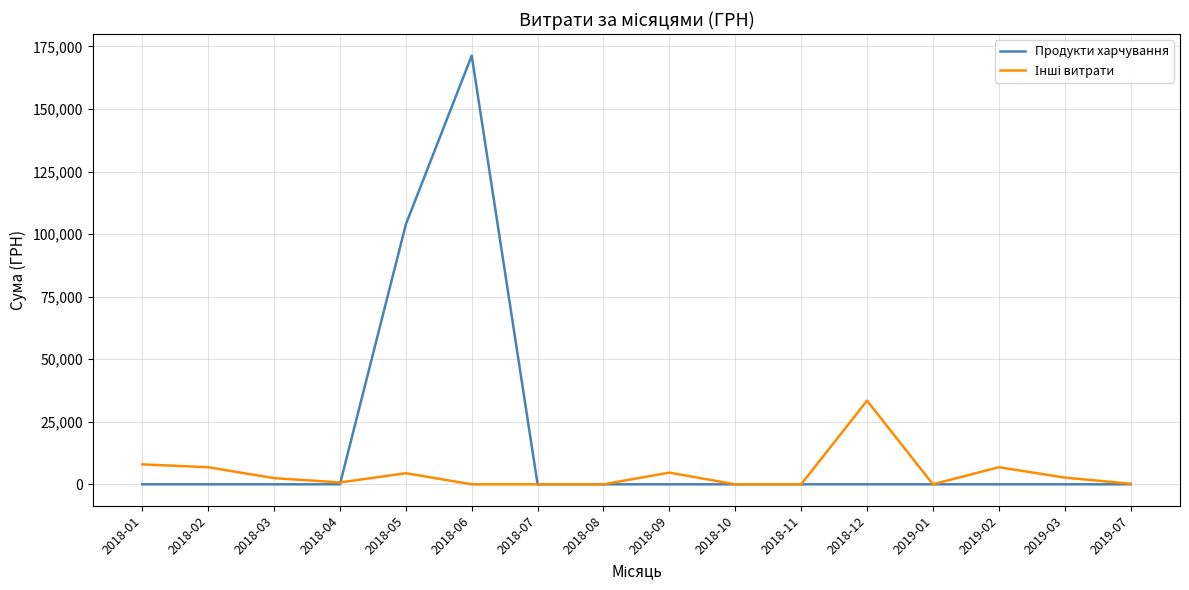

How many lines are shown in the chart?

2